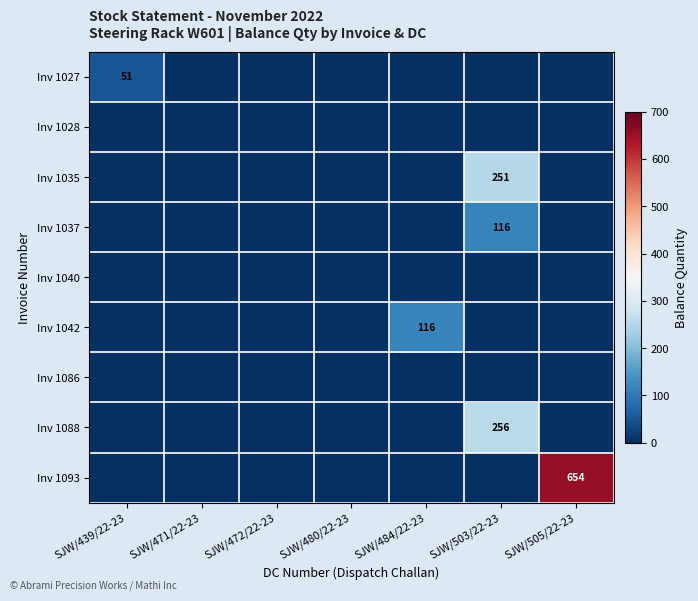

At which category is the sum across all series the highest?

SJW/505/22-23